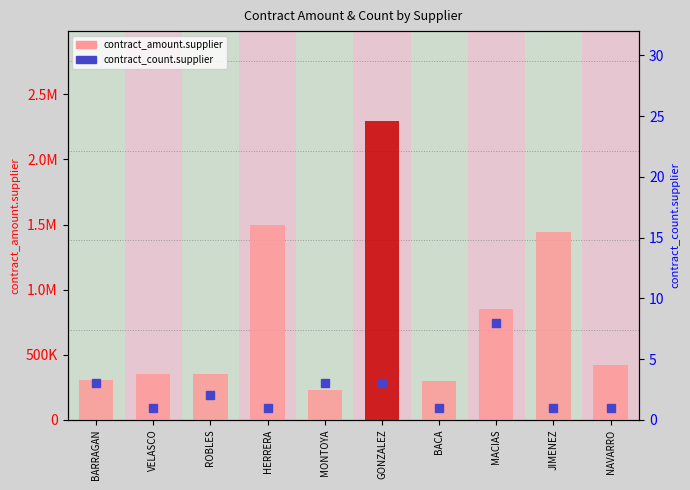

How many bars are there in total?

10